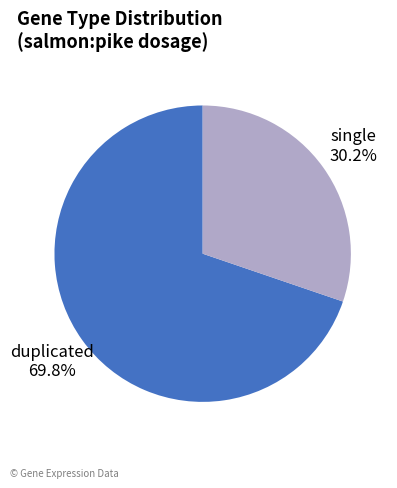

Is there a majority slice in this chart?

Yes